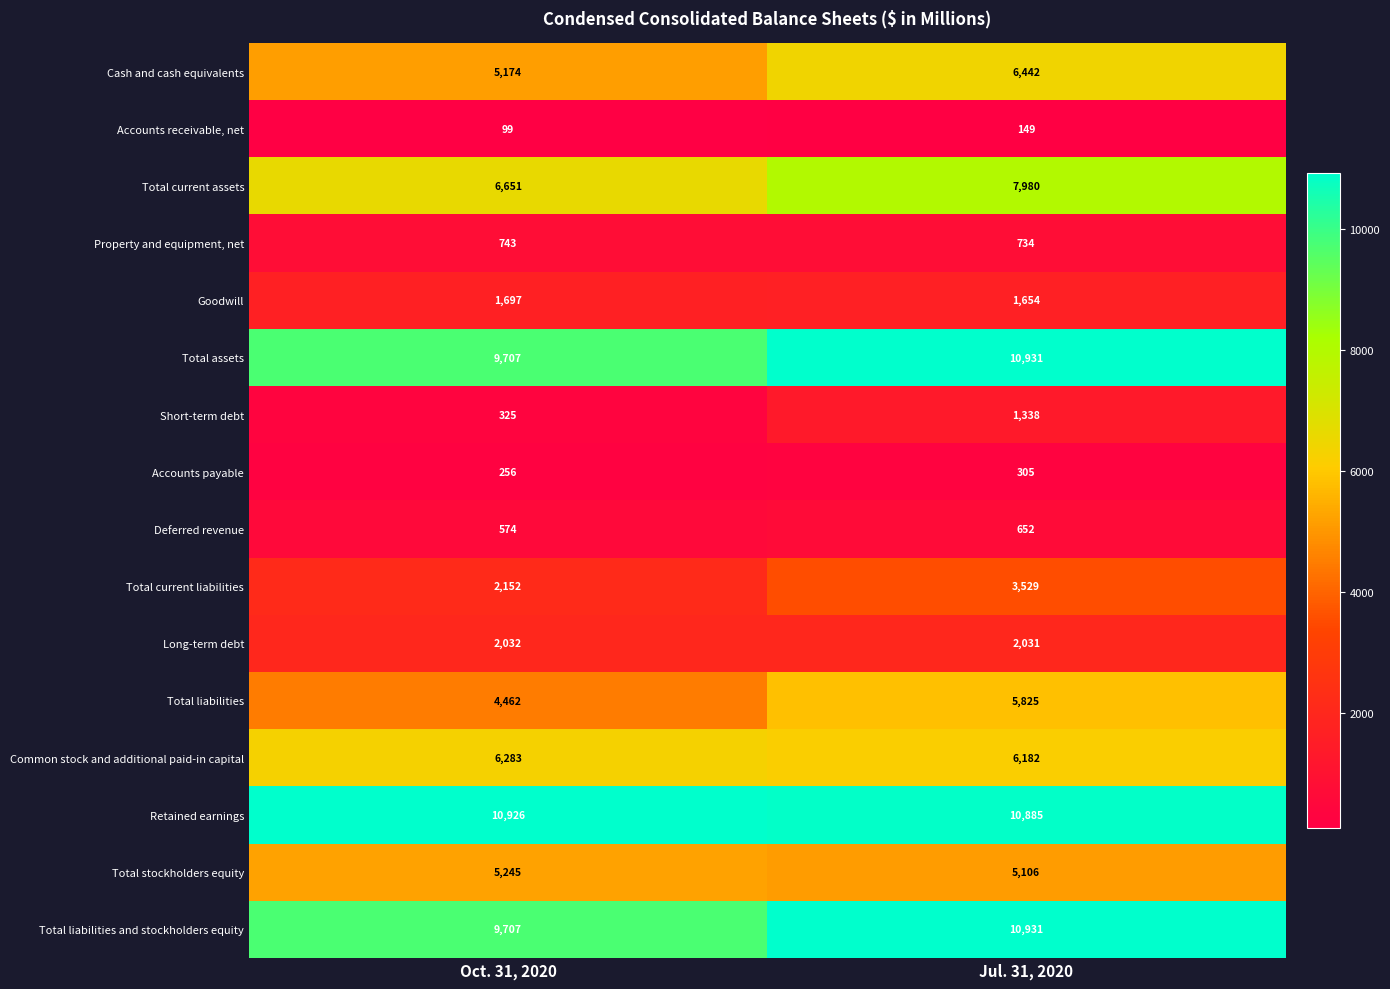

What is the difference between the maximum and minimum values in the Cash and cash equivalents series?

1268